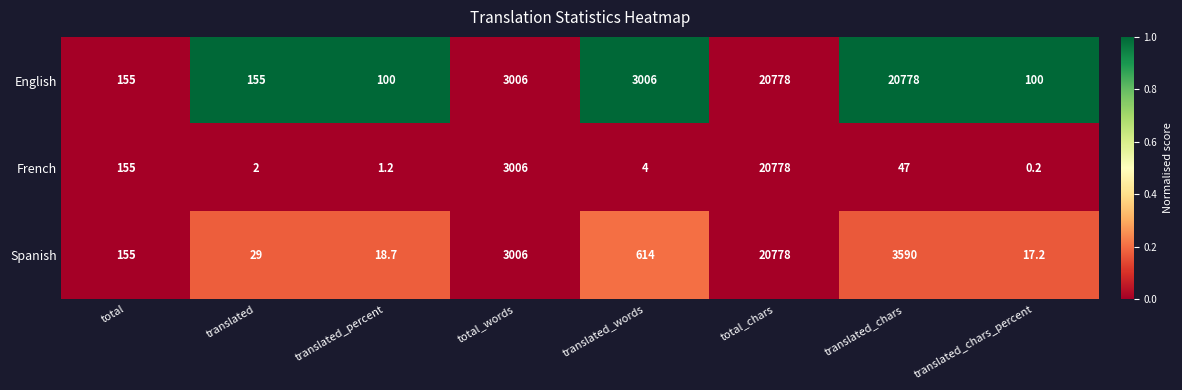

How many data points does each series have?

8